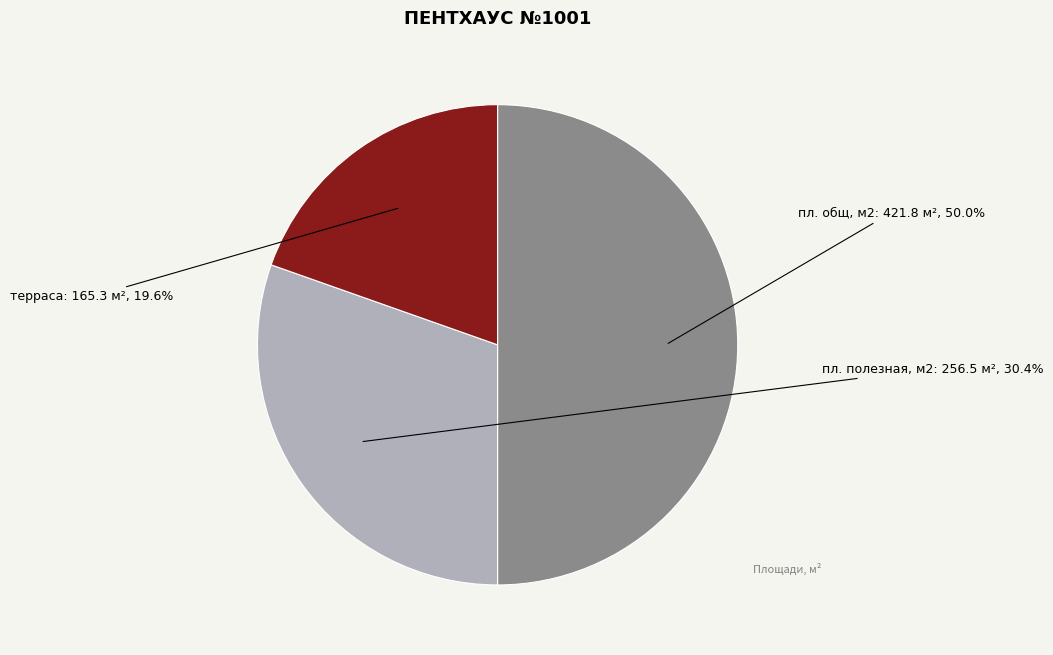

Is пл. полезная, м2 the majority of the pie?

No